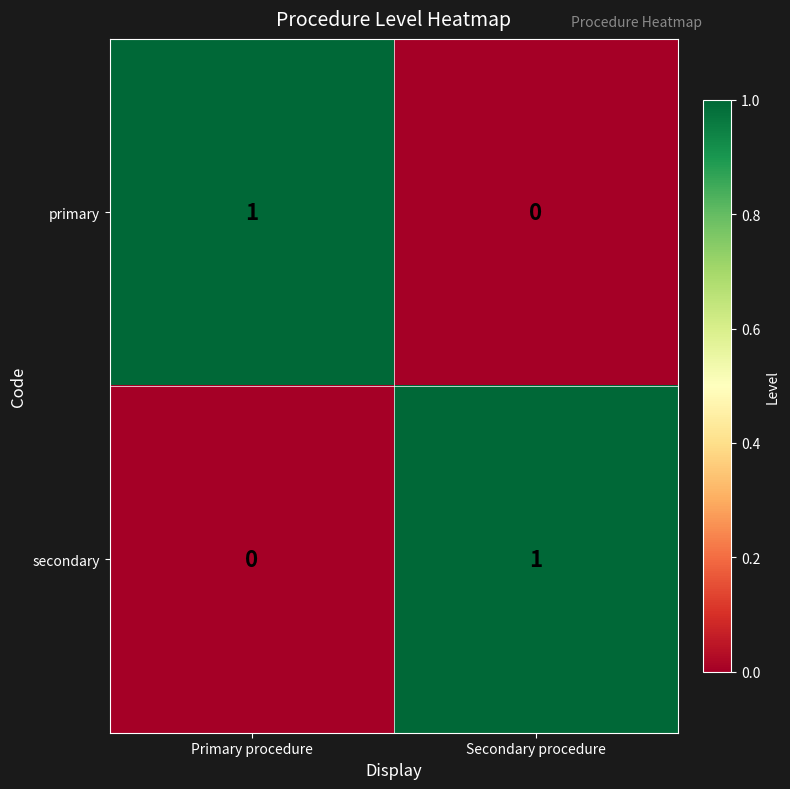

What is the difference between the highest and lowest values at Primary procedure?

1